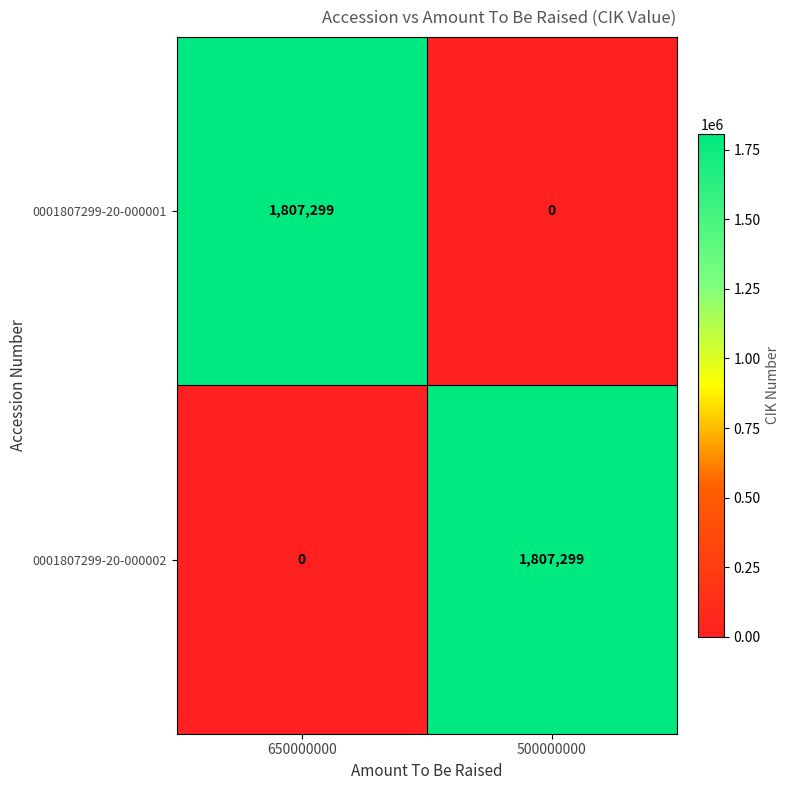

Which category has the lowest value in the 0001807299-20-000001 series?

500000000